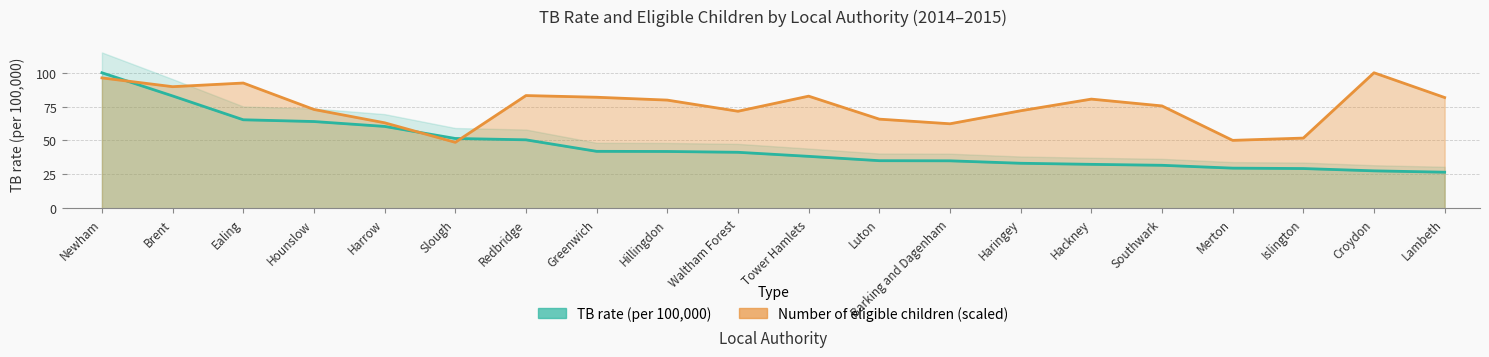

Reading left to right, transcribe all the data shown in this chart.

TB rate (per 100,000) 2014 estimates: Newham=100.0	Brent=82.9	Ealing=65.3	Hounslow=64.0	Harrow=60.4	Slough=51.5	Redbridge=50.5	Greenwich=42.0	Hillingdon=41.9	Waltham Forest=41.3	Tower Hamlets=38.3	Luton=35.1	Barking and Dagenham=35.0	Haringey=33.2	Hackney=32.4	Southwark=31.7	Merton=29.6	Islington=29.3	Croydon=27.6	Lambeth=26.6
Number of eligible children: Newham=96.2	Brent=89.7	Ealing=92.4	Hounslow=72.9	Harrow=63.1	Slough=48.7	Redbridge=83.2	Greenwich=81.9	Hillingdon=79.8	Waltham Forest=71.6	Tower Hamlets=82.7	Luton=65.8	Barking and Dagenham=62.3	Haringey=72.0	Hackney=80.6	Southwark=75.5	Merton=50.1	Islington=51.8	Croydon=100.0	Lambeth=81.7